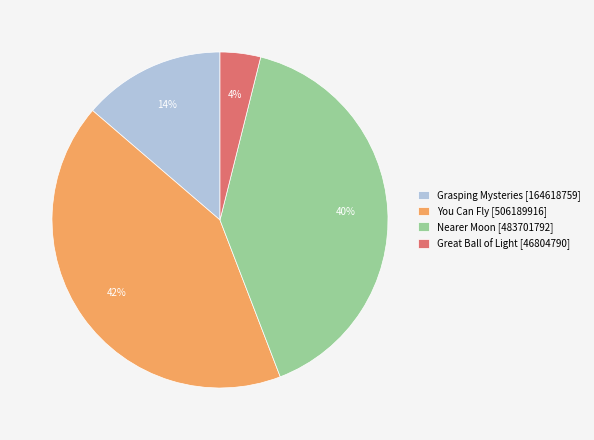

How many slices are in this pie chart?

4